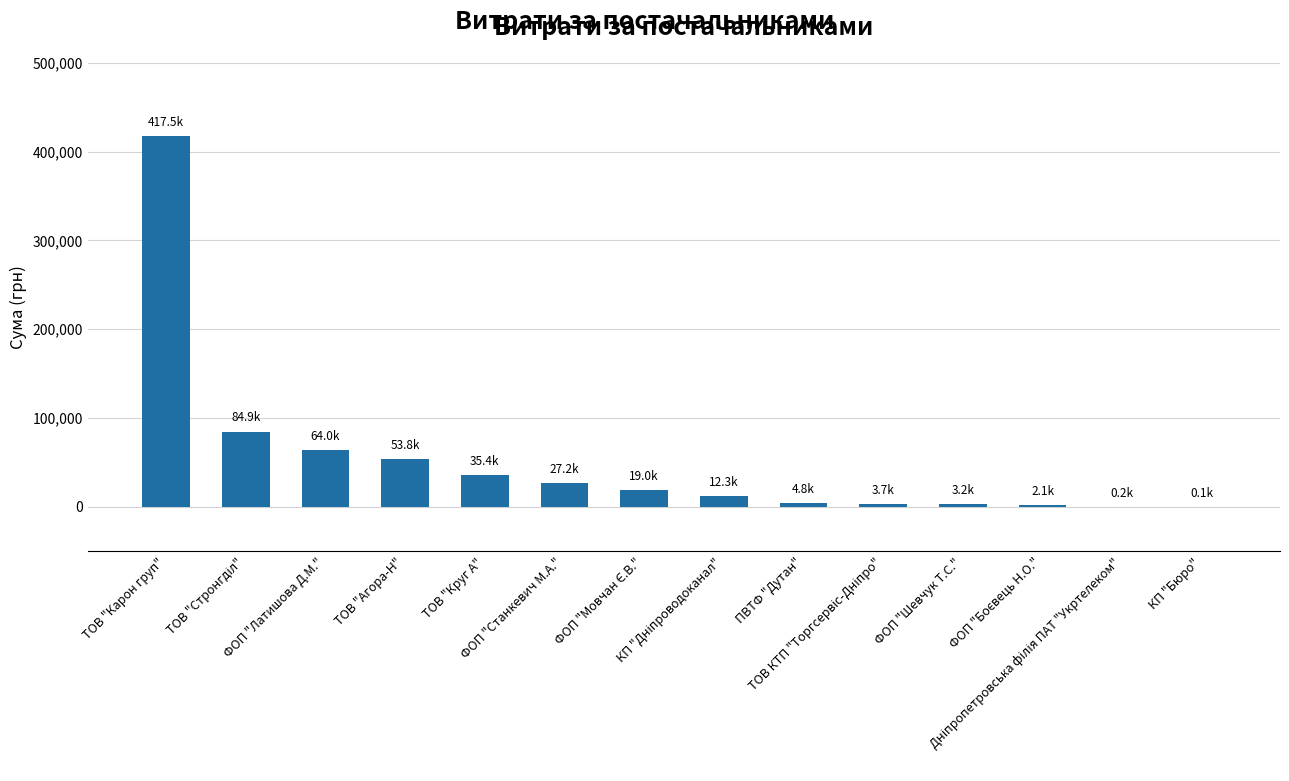

How many data points are above 19017?

7